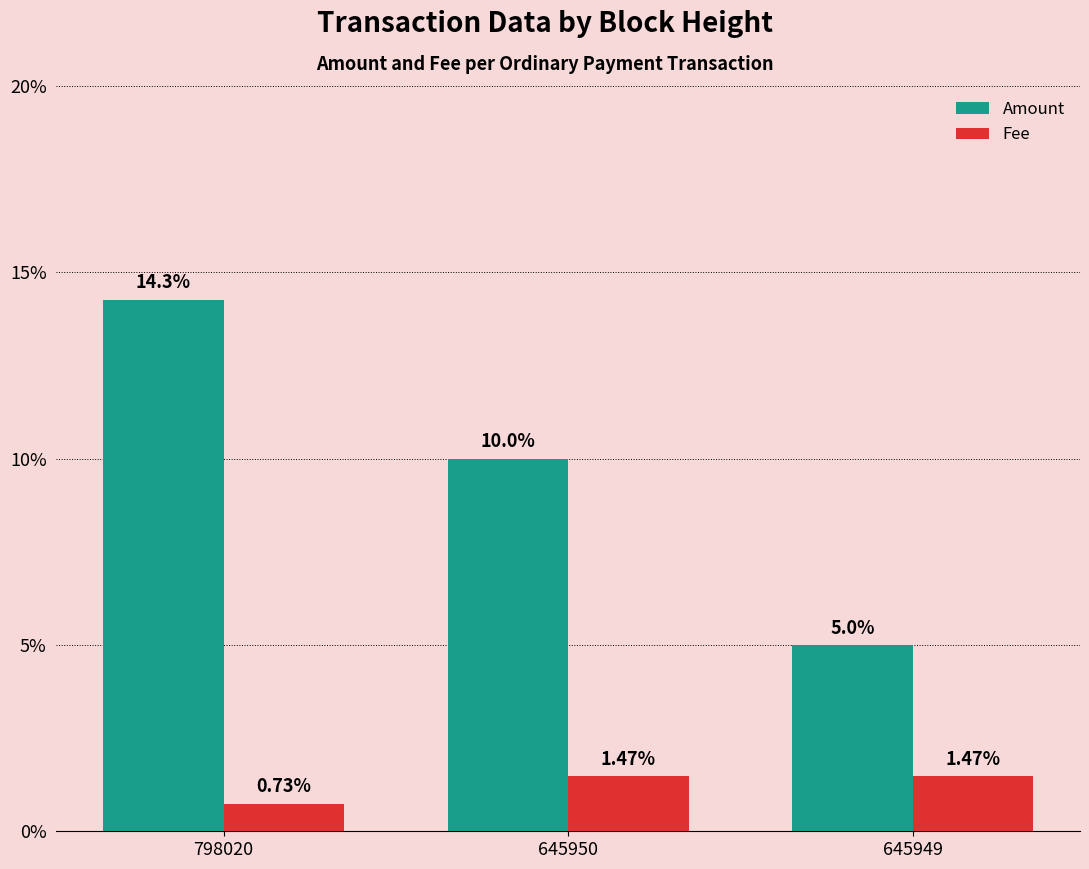

At which label does Amount reach its peak?

798020